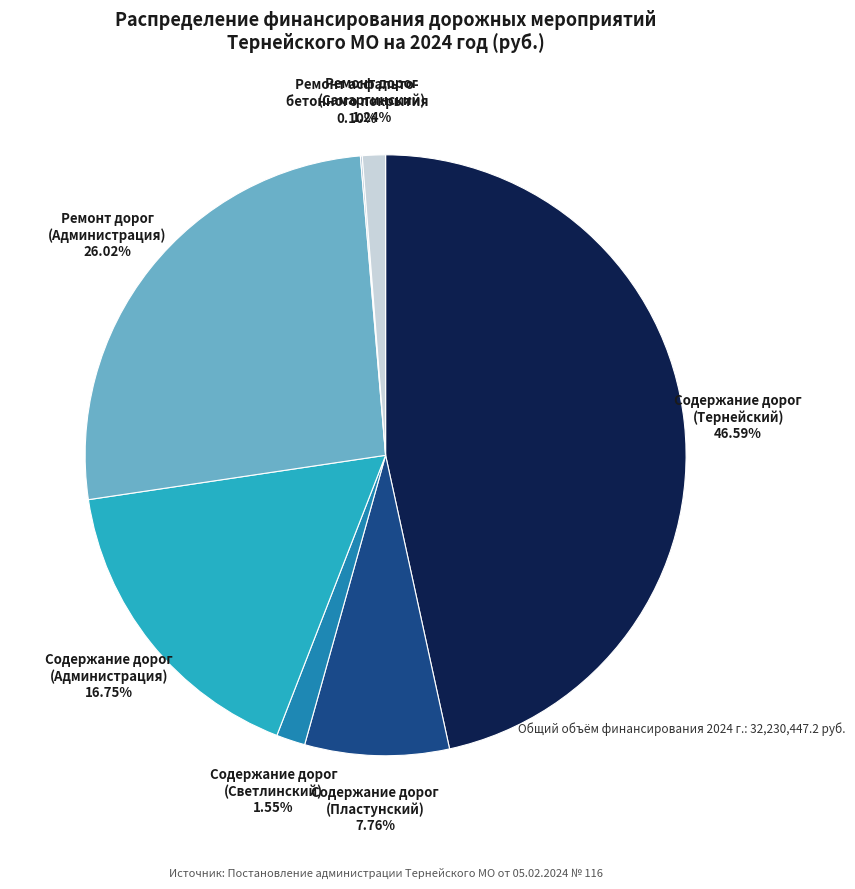

What is the ratio of the value at Содержание дорог (Администрация) 16.75% to the value at Ремонт дорог (Администрация) 26.02%?

0.6